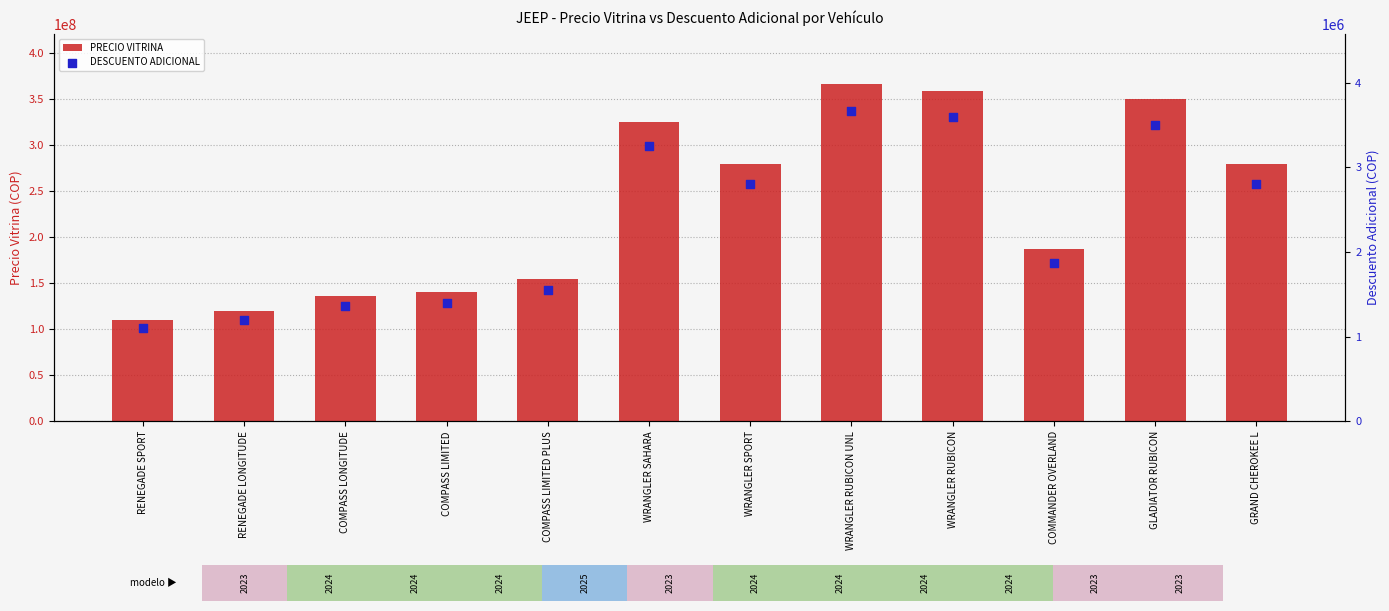

What are all the series names shown in the legend?

PRECIO VITRINA, DESCUENTO ADICIONAL